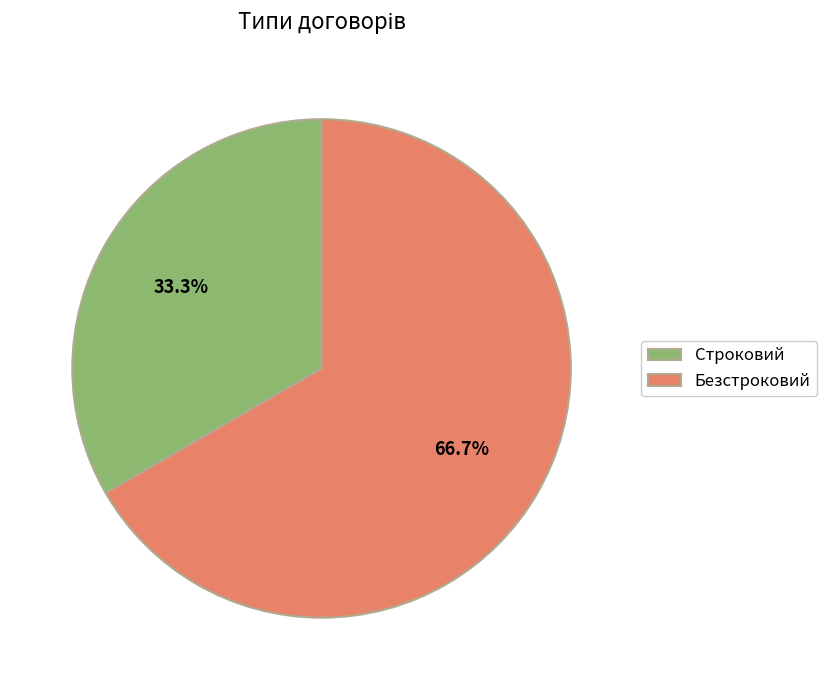

Which category has the smallest portion of the pie?

Строковий